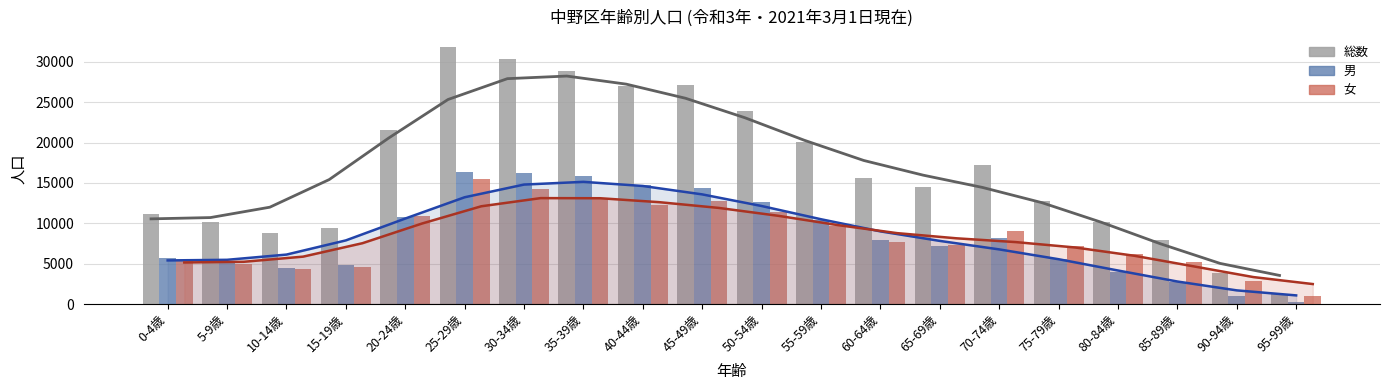

What are all the series names shown in the legend?

総数, 男, 女